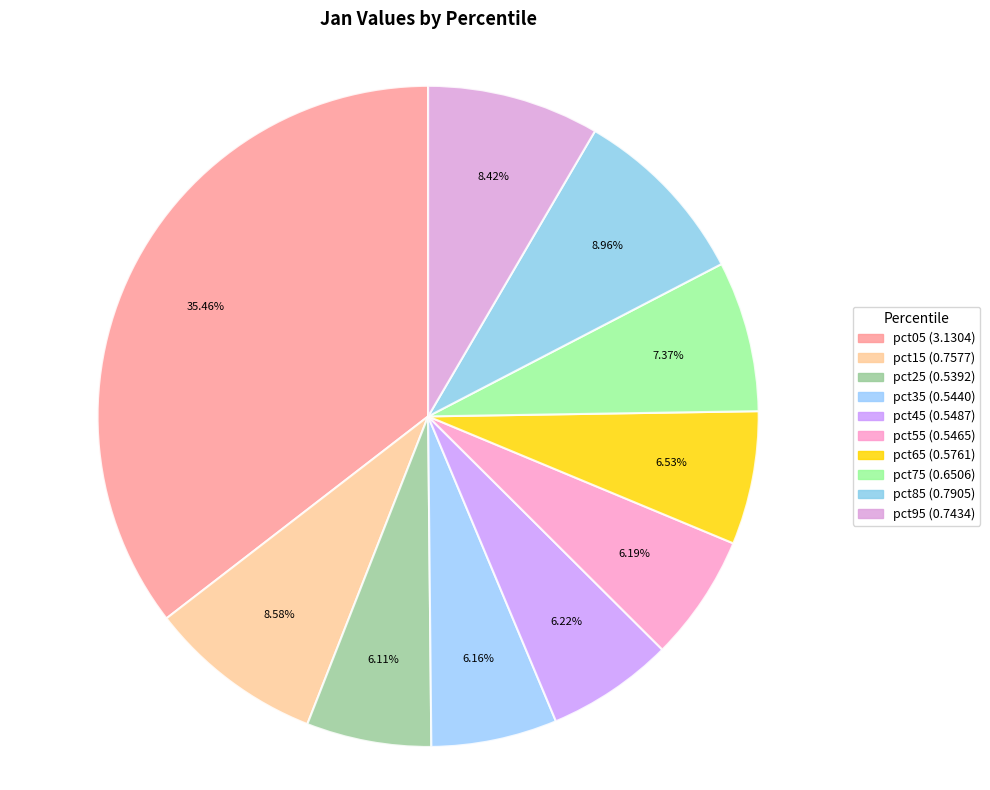

What is the change in value from pct05 to pct65?

-2.6